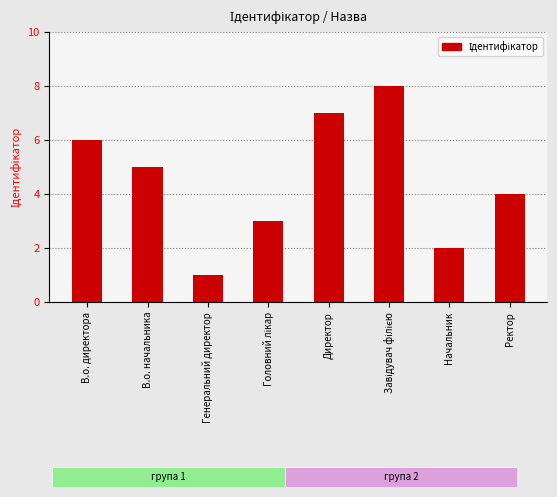

What is the difference between the maximum and minimum values?

7